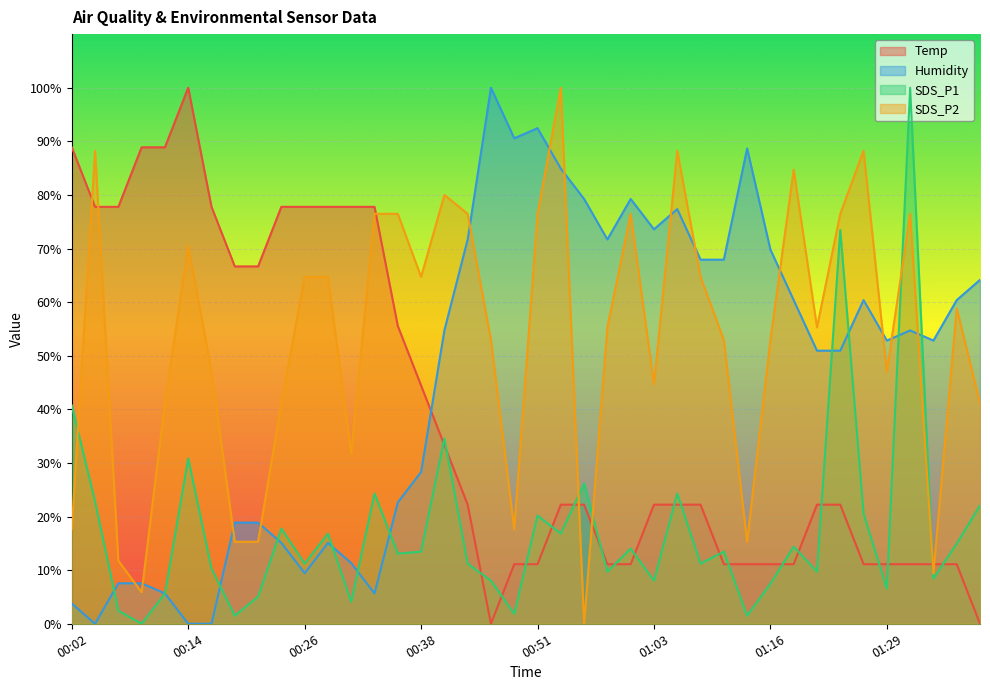

How many lines are shown in the chart?

4